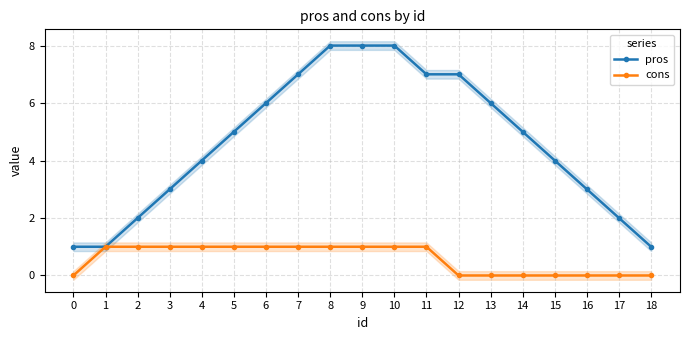

Is it true that cons equals 1 at 7?

True